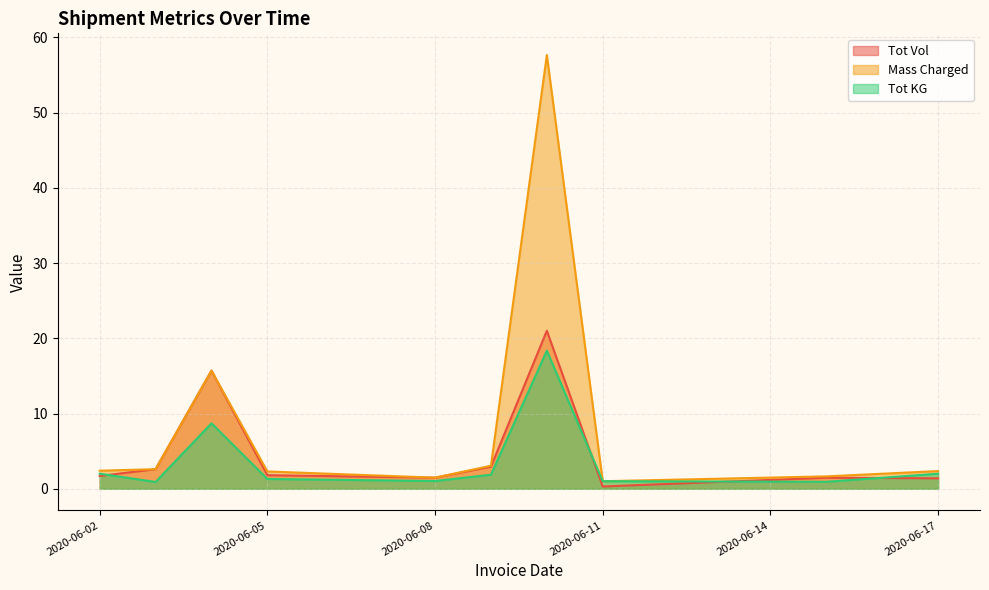

At which category is the sum across all series the highest?

2020-06-10